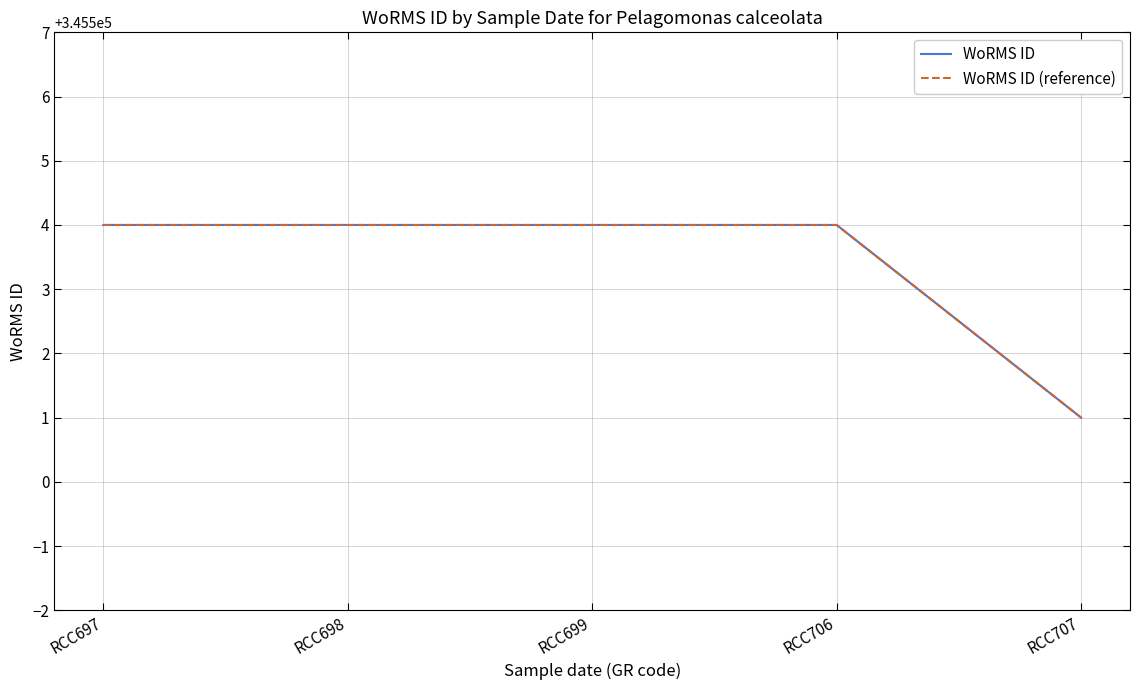

What is the average value of the WoRMS ID series?

345503